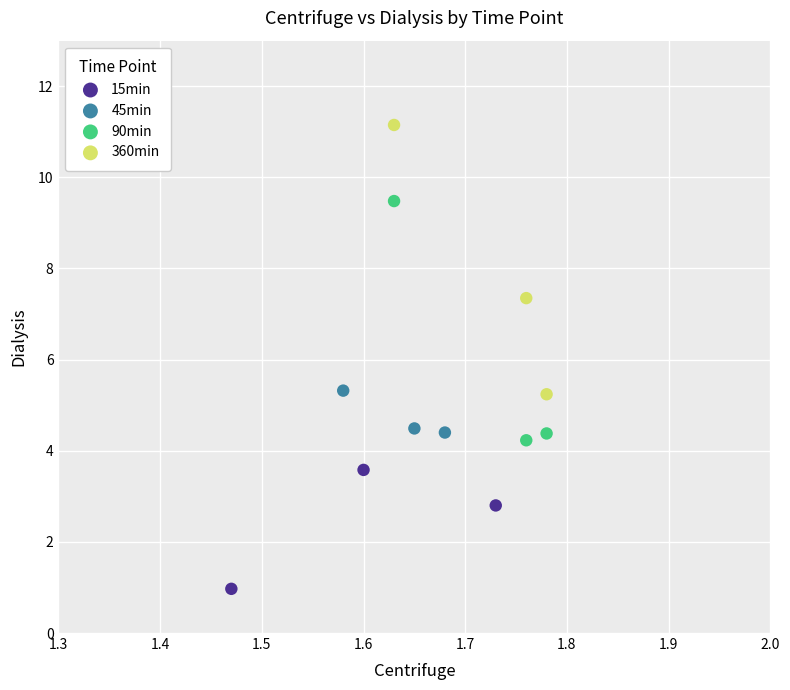

Which series reaches the maximum Y coordinate?

360min